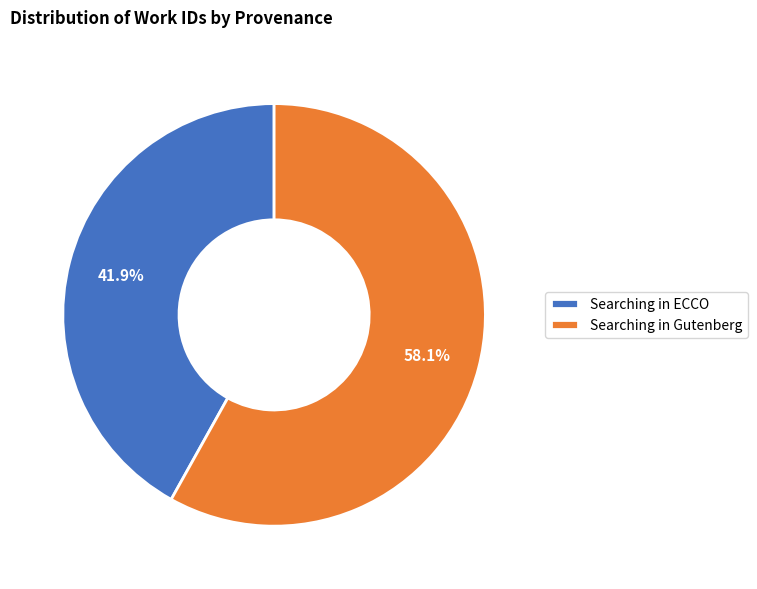

How many slices are in this pie chart?

2